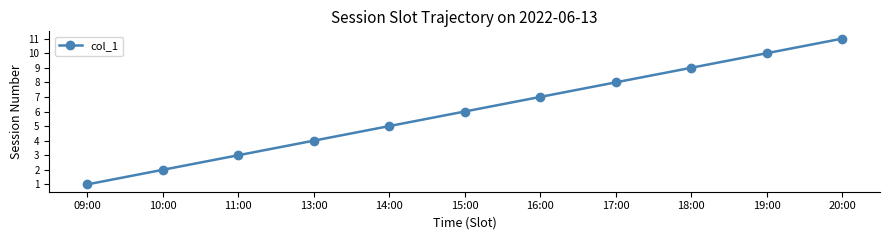

What is the difference between the second highest and minimum values?

9